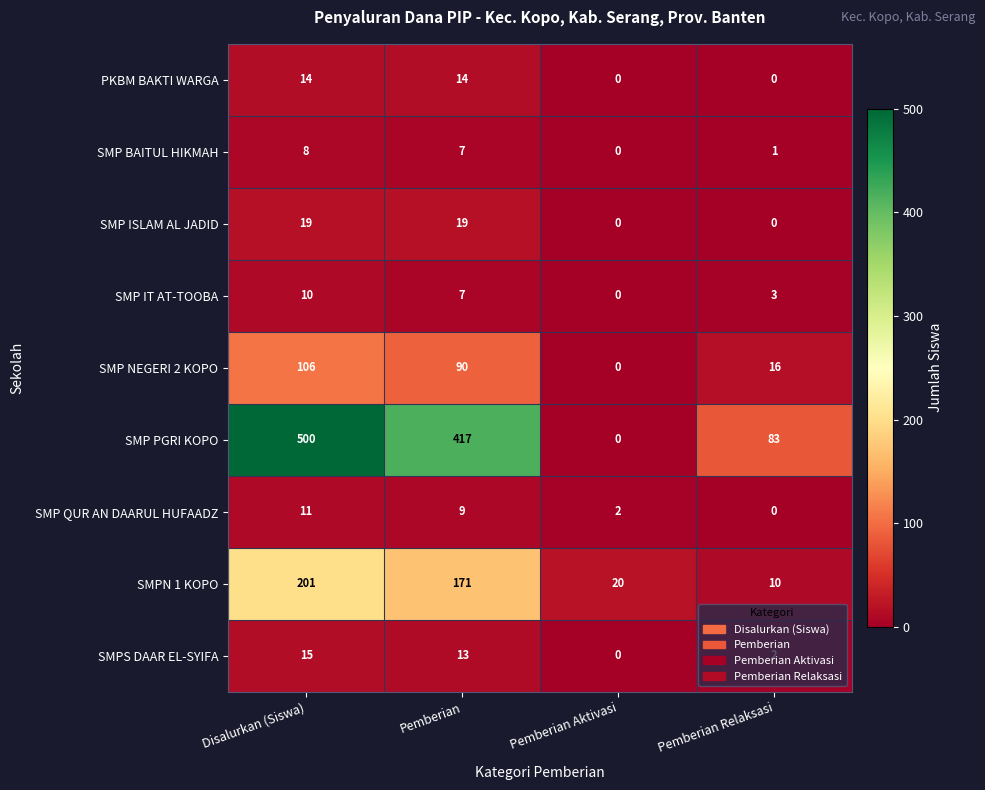

What is the spread (max minus min) of values at Pemberian Relaksasi?

83